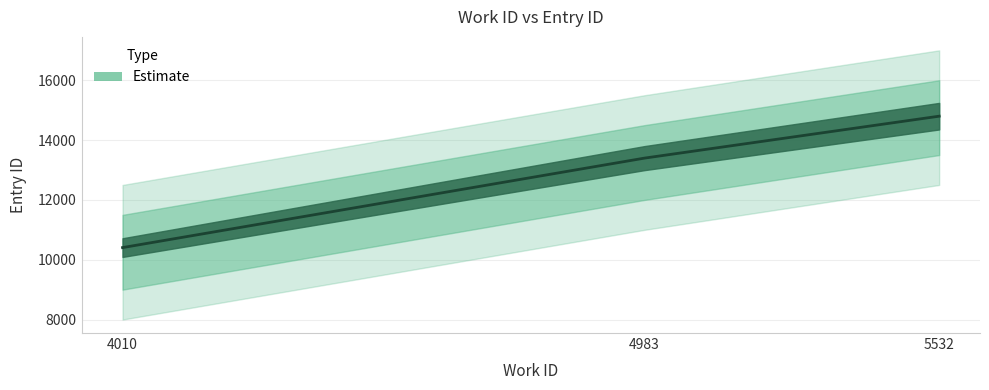

What is the difference between the second highest and minimum values?

2992